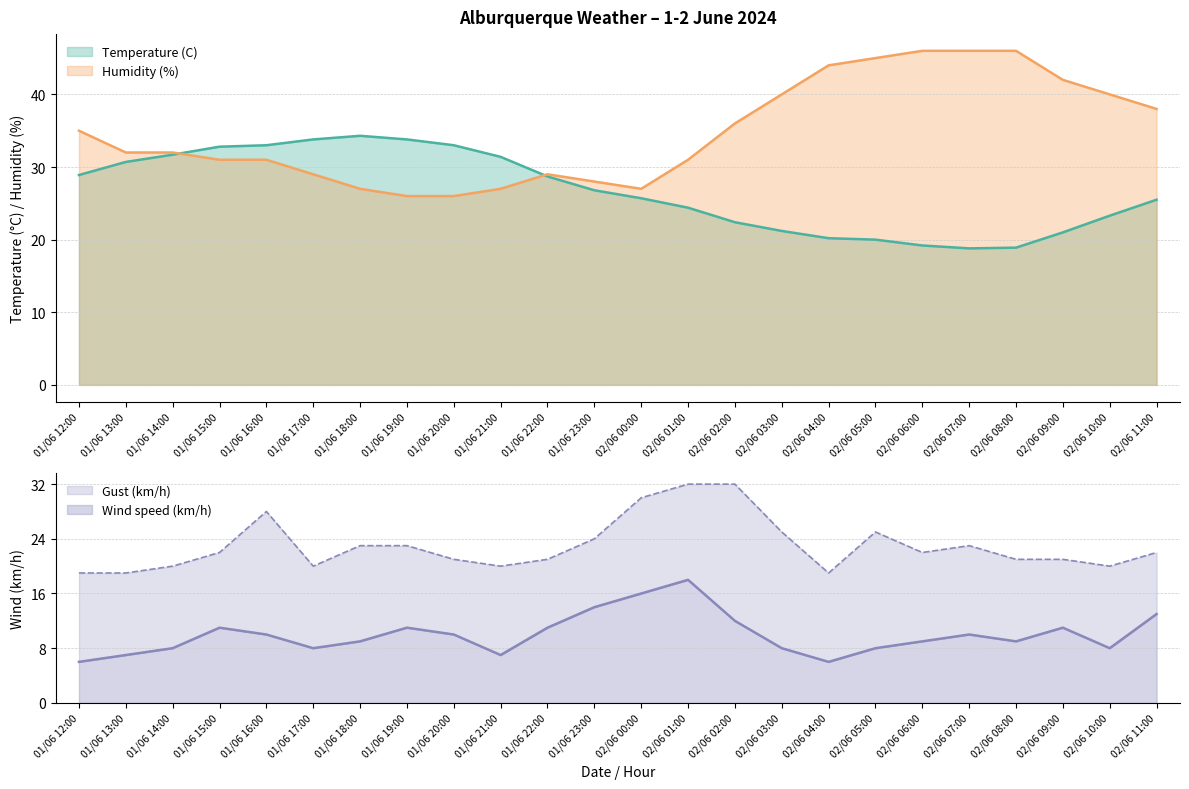

List the series in order of their peak value, lowest first.

Wind speed (km/h), Gust (km/h), Temperature (C), Humidity (%)